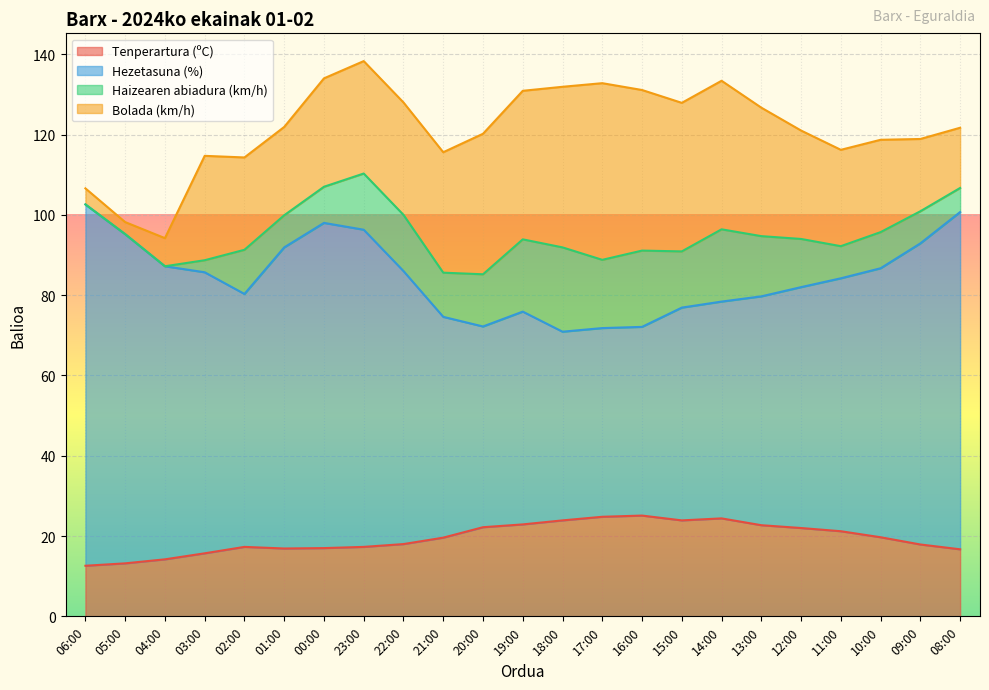

What is the difference between the maximum and minimum values in the Tenperartura (ºC) series?

12.5